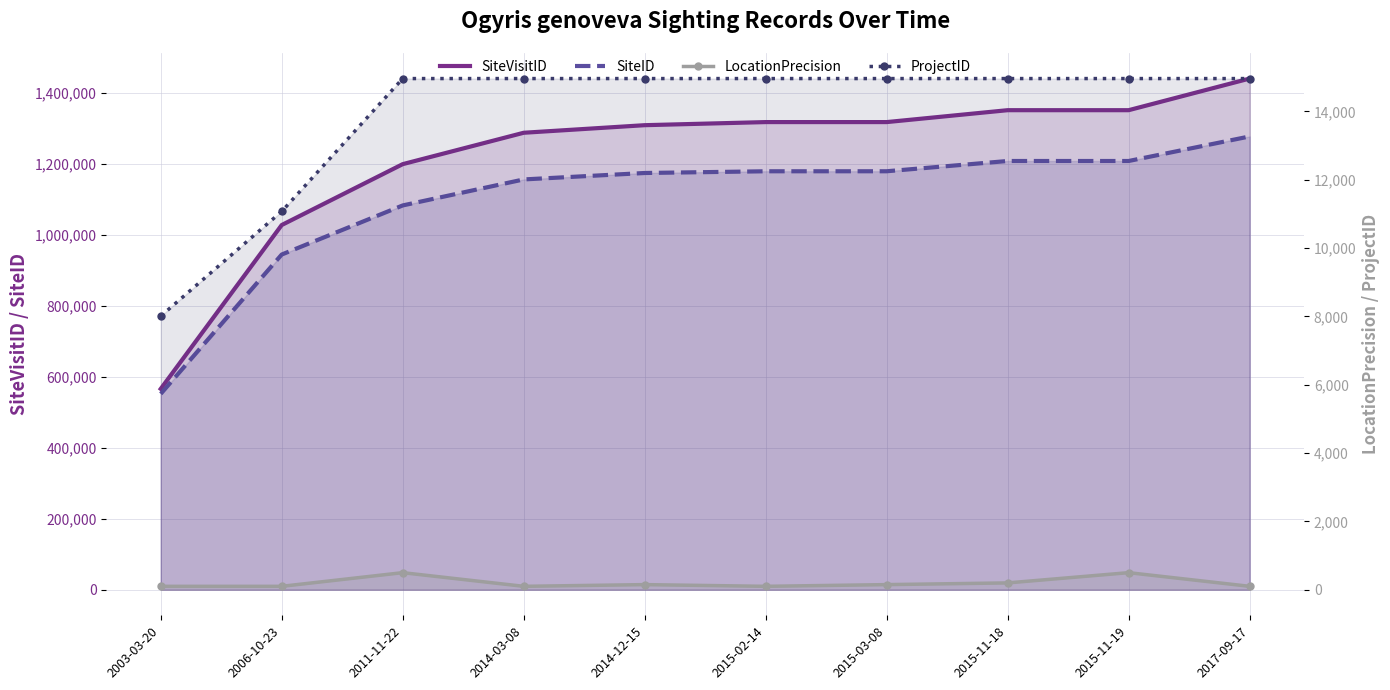

The value of SiteID at 2014-12-15 is 1174599. True or false?

True